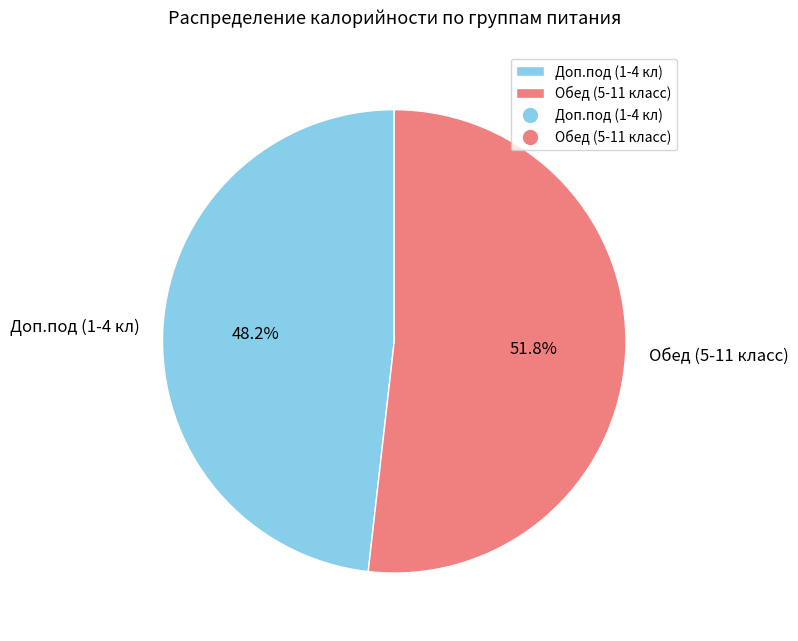

Count the number of slices in the pie.

2